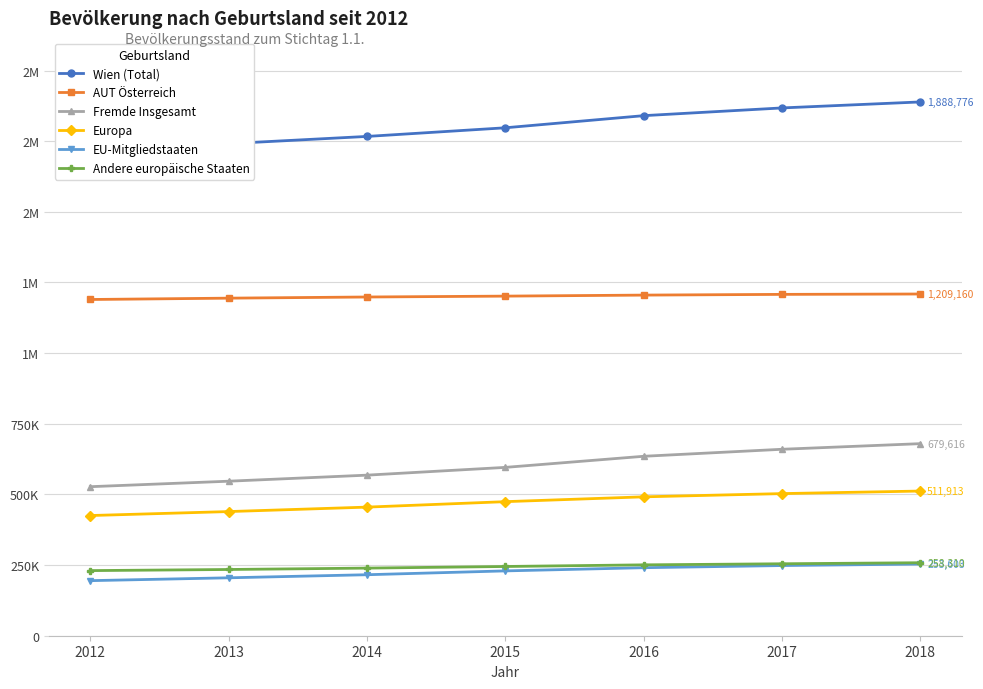

How many Andere europäische Staaten values are between 234370 and 254590?

5